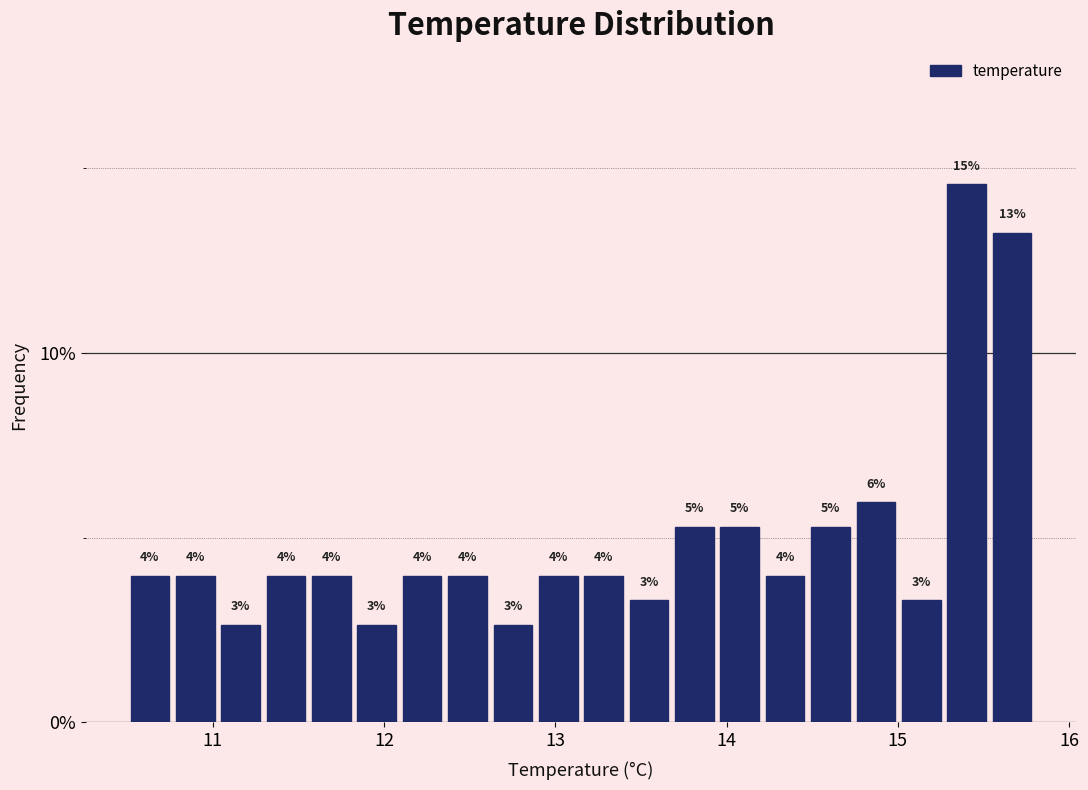

Read against the x-axis, roughly where is the centre of the tallest bar?

15.4